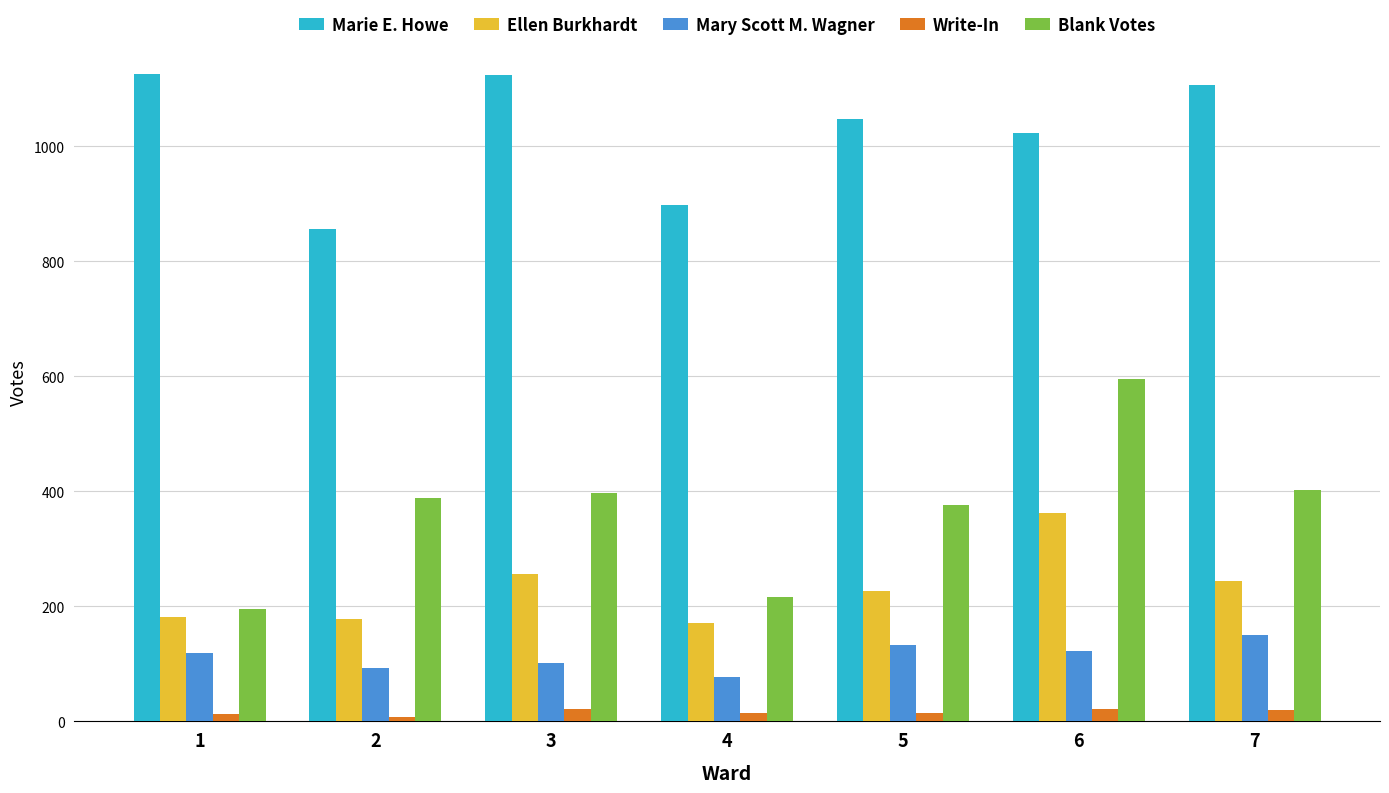

What is the total value across all series at 4?

1379